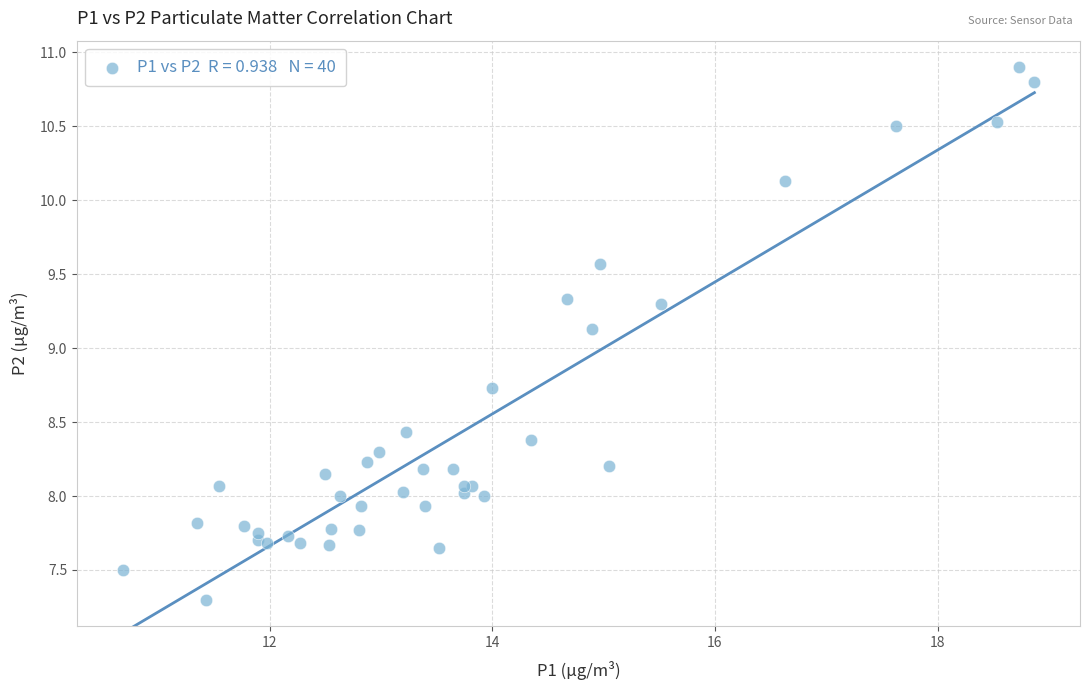

What Y value in the scatter plot is closest to 9?

9.1